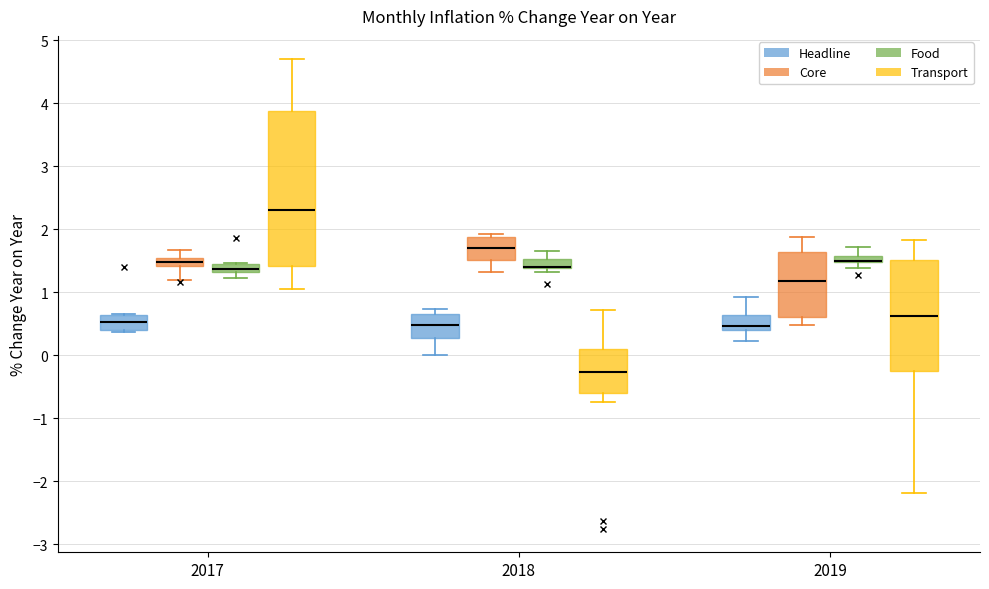

Which box is the tallest, from its lower edge to its upper edge?

2017 (Transport)